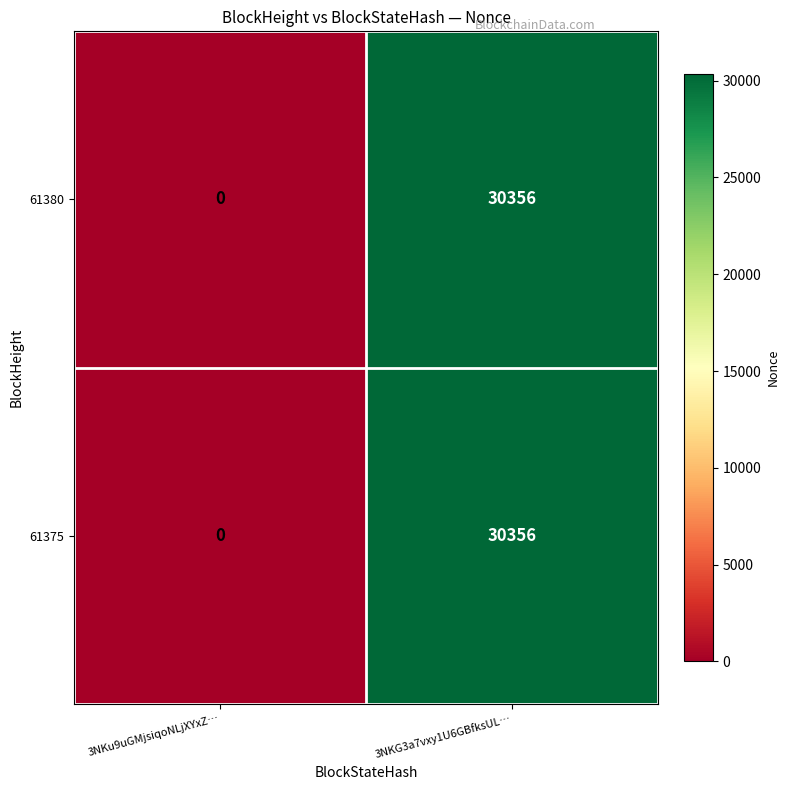

What is the greatest value displayed?

30356